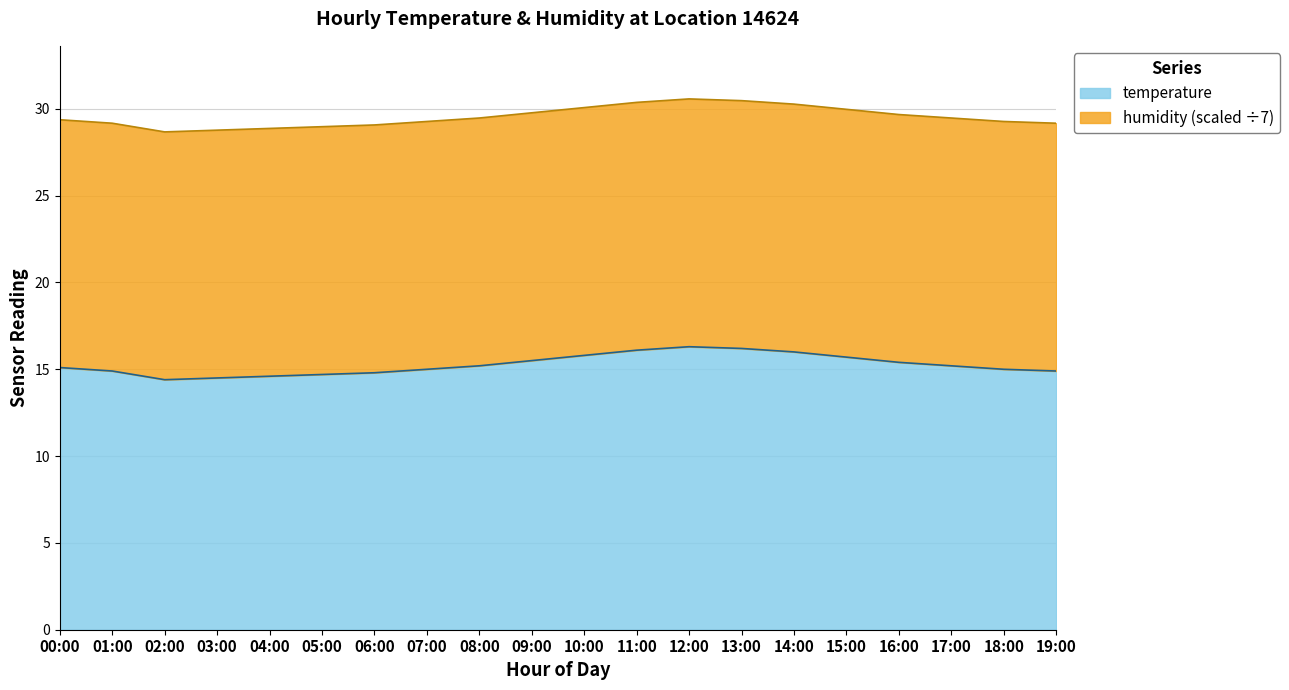

What is the change in value from 09:00 to 18:00?

-0.5